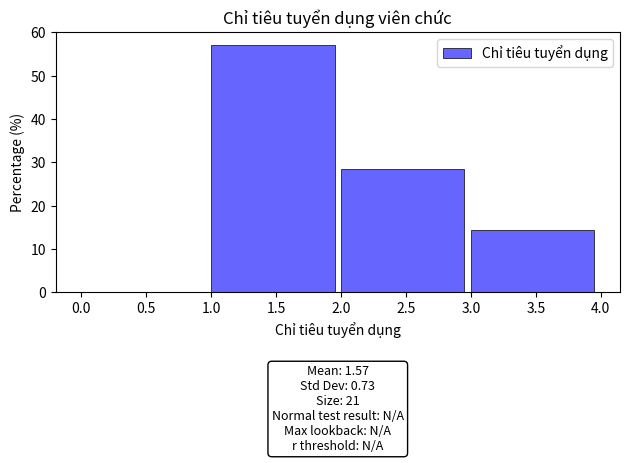

Over which range of the x-axis is the bar tallest?

1.0 to 2.0